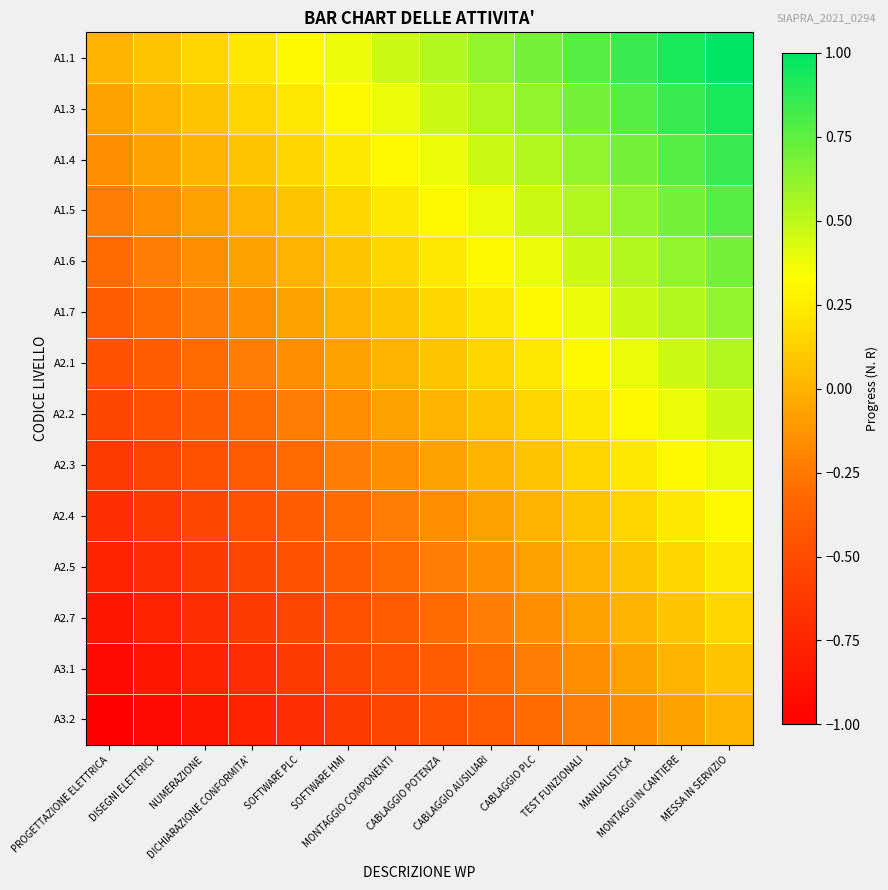

Which series has the widest spread of values?

A1.1